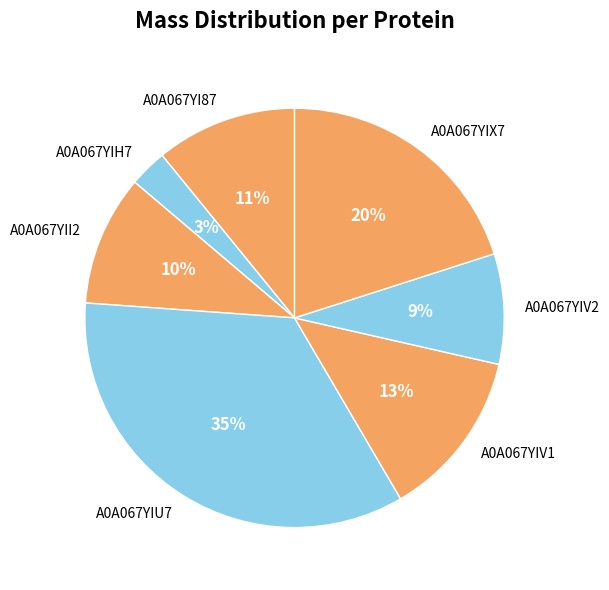

Combined, do A0A067YIH7 and A0A067YII2 account for over 50%?

No